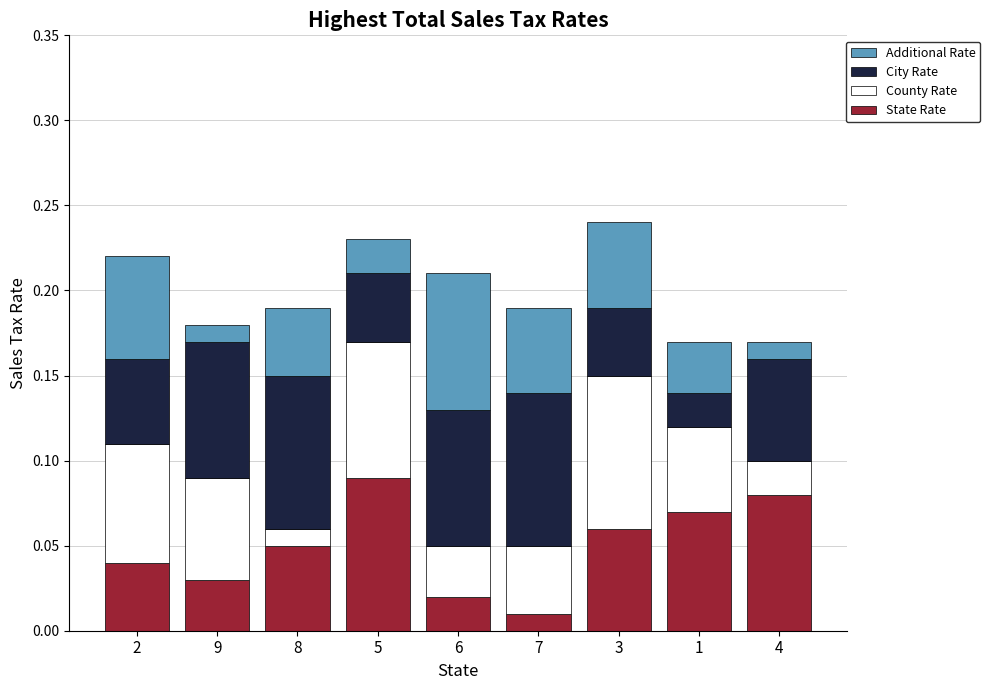

Which category has the lowest value in the State Rate series?

7